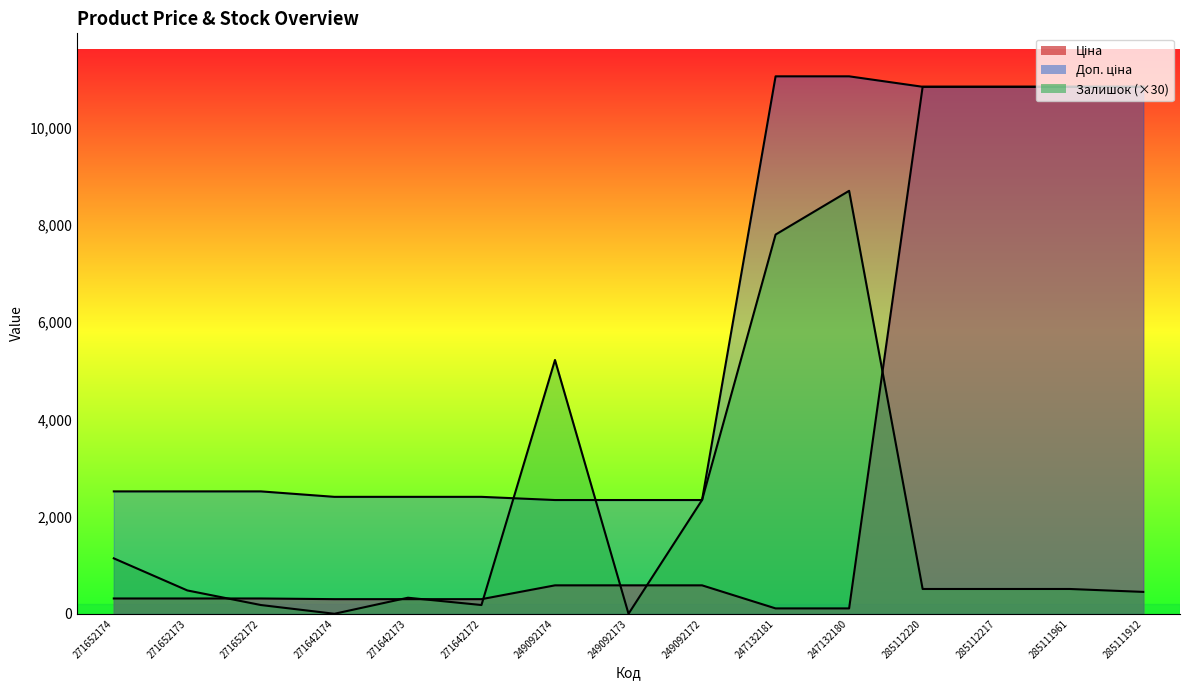

What is the minimum value for Ціна?

110.5